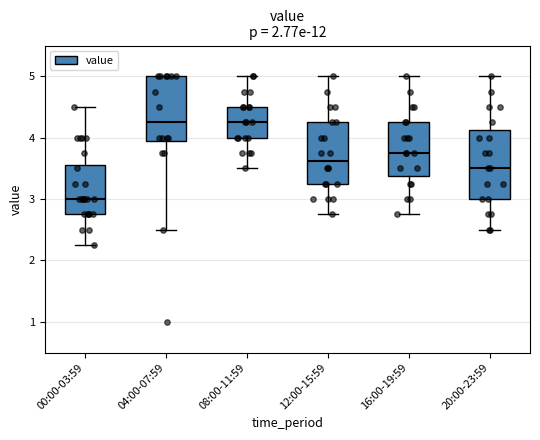

Where is the lower edge of the box for 00:00-03:59 on the y-axis? The values are not printed on the chart, so give them approximately, as read against the axis.

2.8